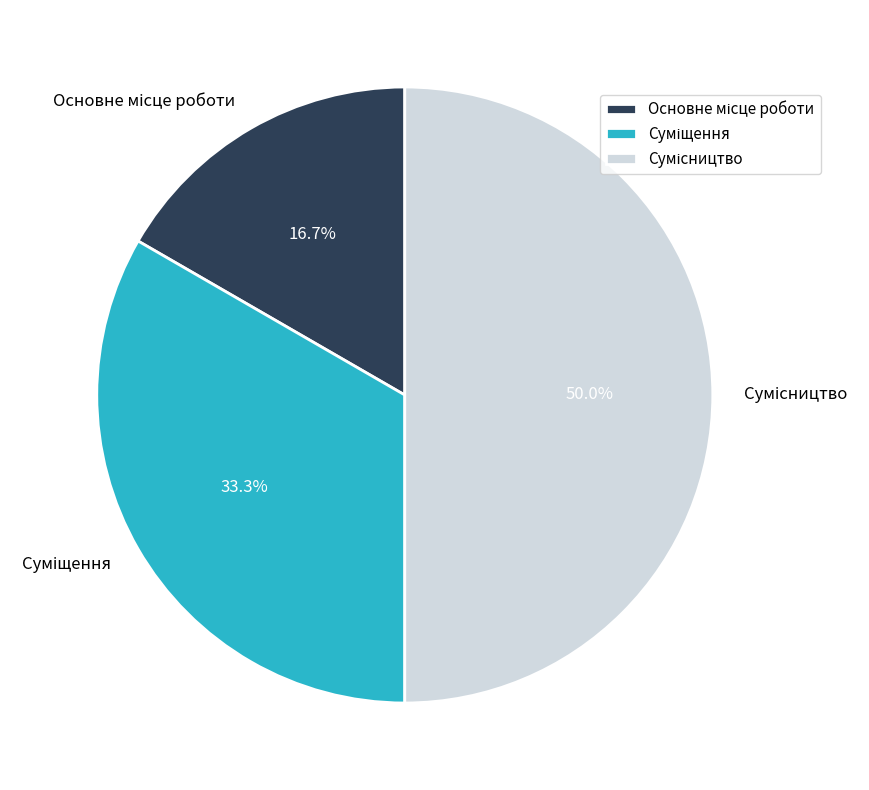

Is there any slice that represents more than half of the pie?

No